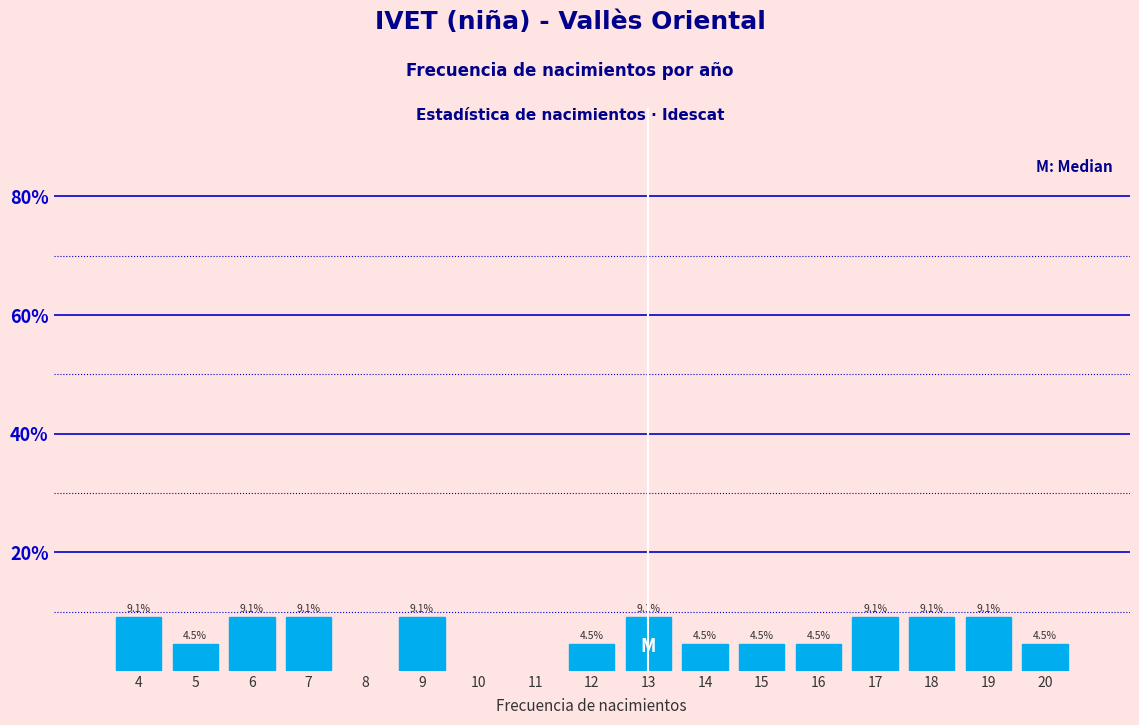

Reading left to right, list all the values displayed in this chart.

4=9.1	5=4.5	6=9.1	7=9.1	9=9.1	12=4.5	13=9.1	14=4.5	15=4.5	16=4.5	17=9.1	18=9.1	19=9.1	20=4.5